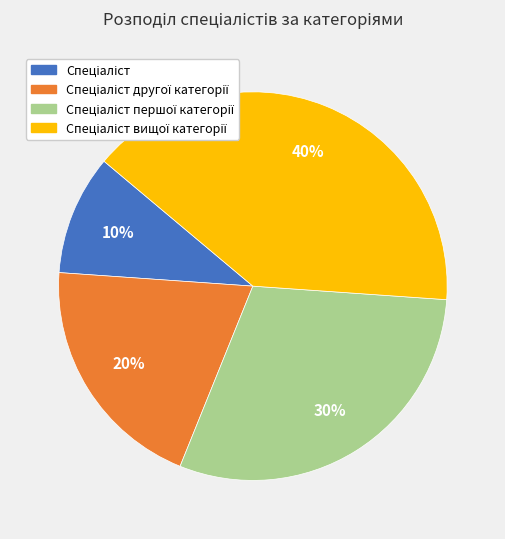

To the nearest percent, what is the difference between the largest and smallest slice percentages?

30%